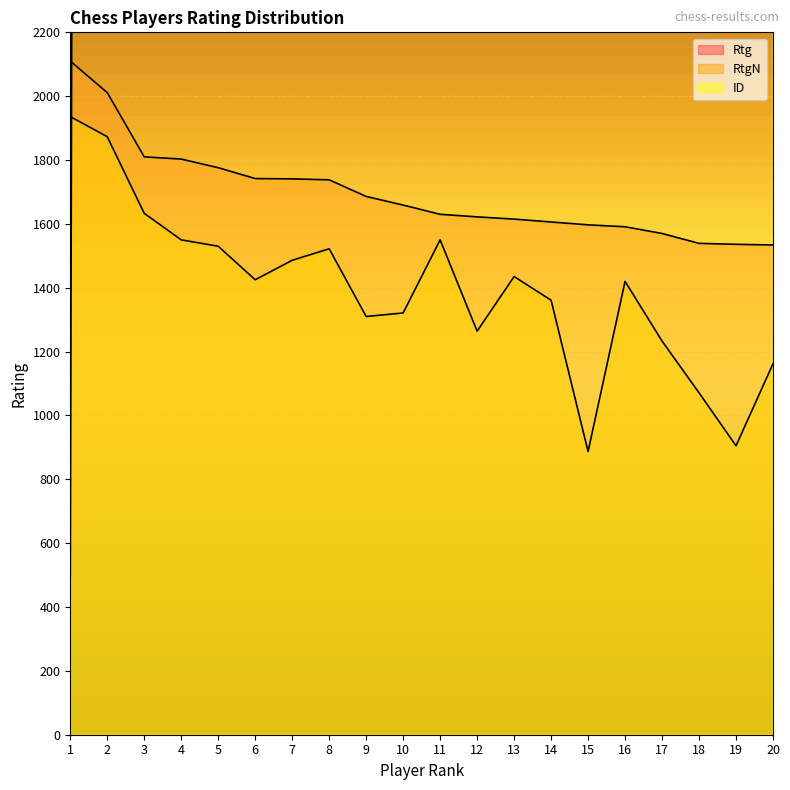

What is the difference between the ID values at 15 and 12?

39595